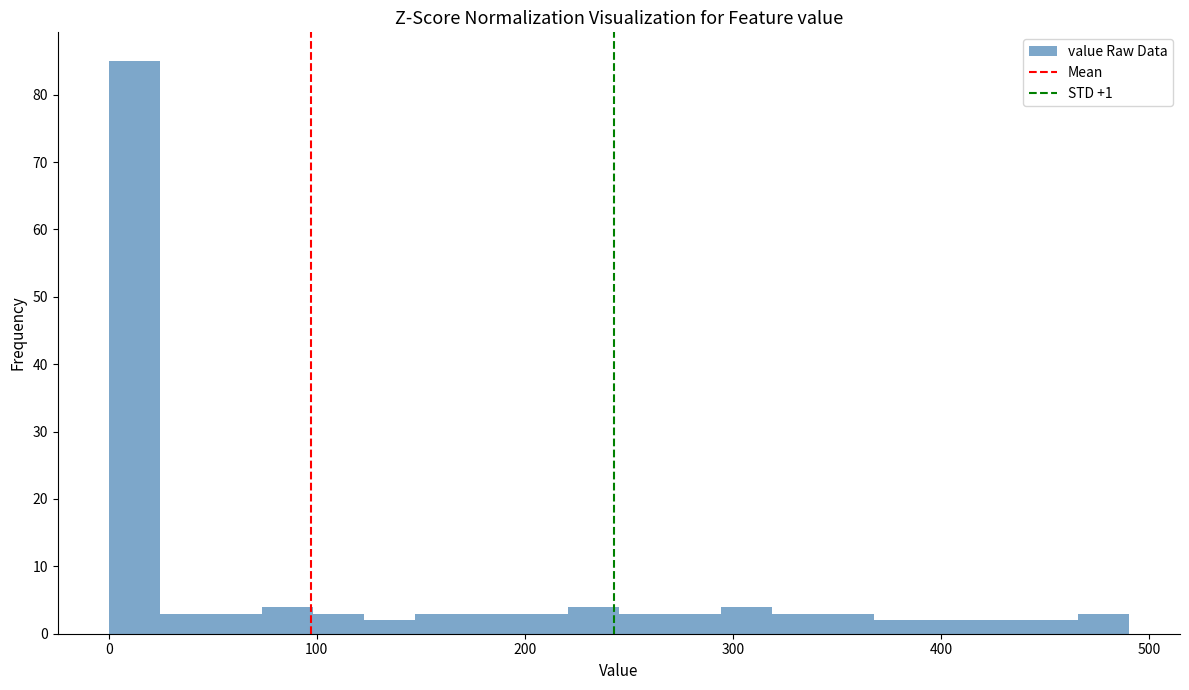

Around what value on the x-axis is the tallest bar? Give the approximate position of its centre, as read against the axis.

10